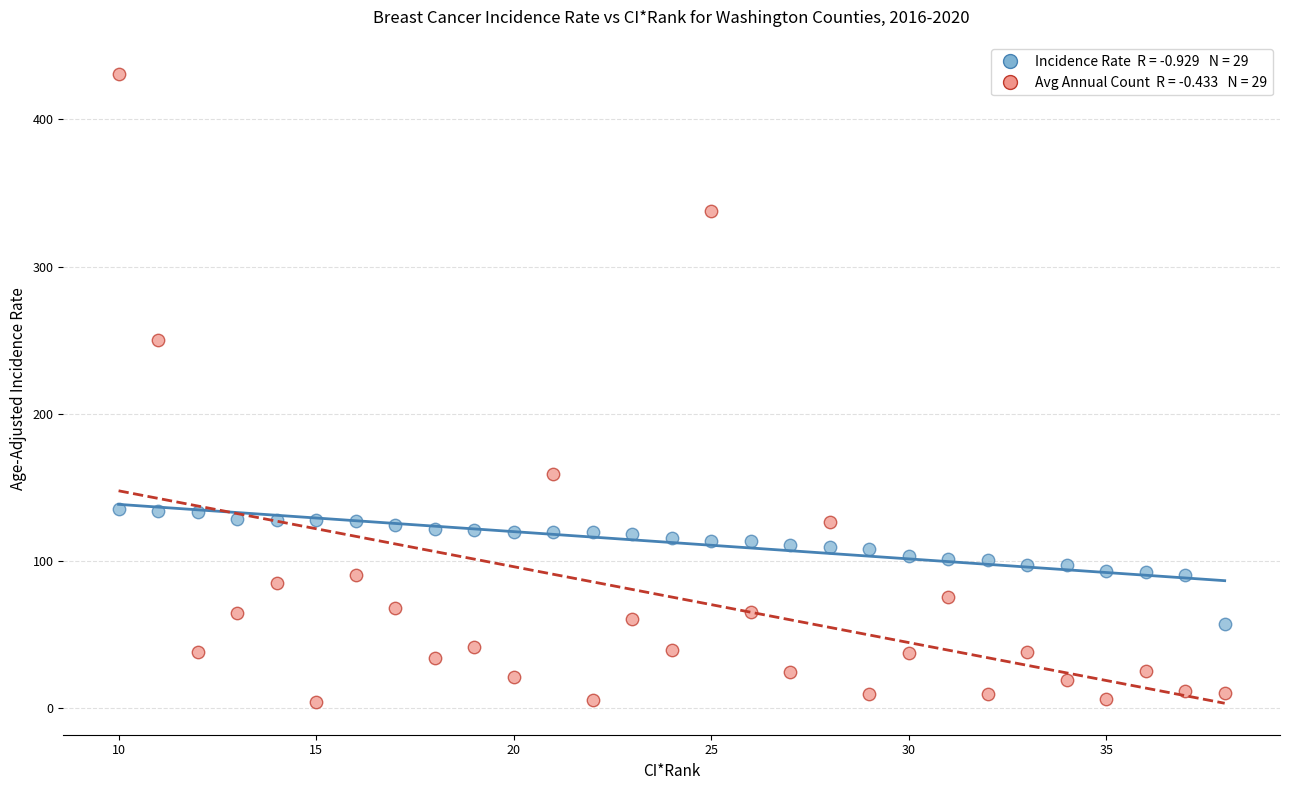

Across all data points, what is the range of Y values (max minus min)?

427.0